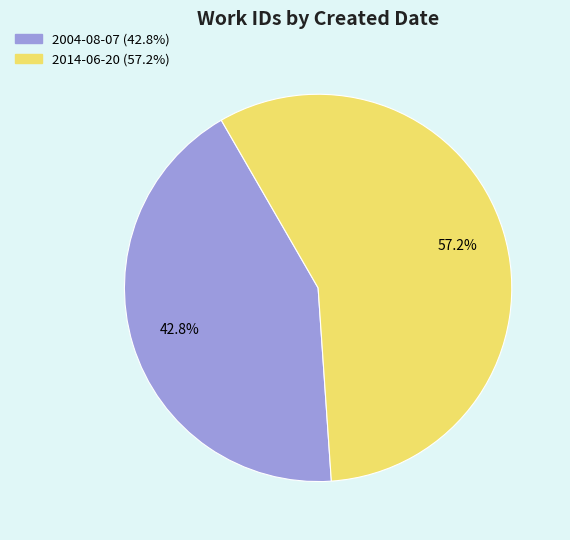

Which has a higher value, 2014-06-20 or 2004-08-07?

2014-06-20